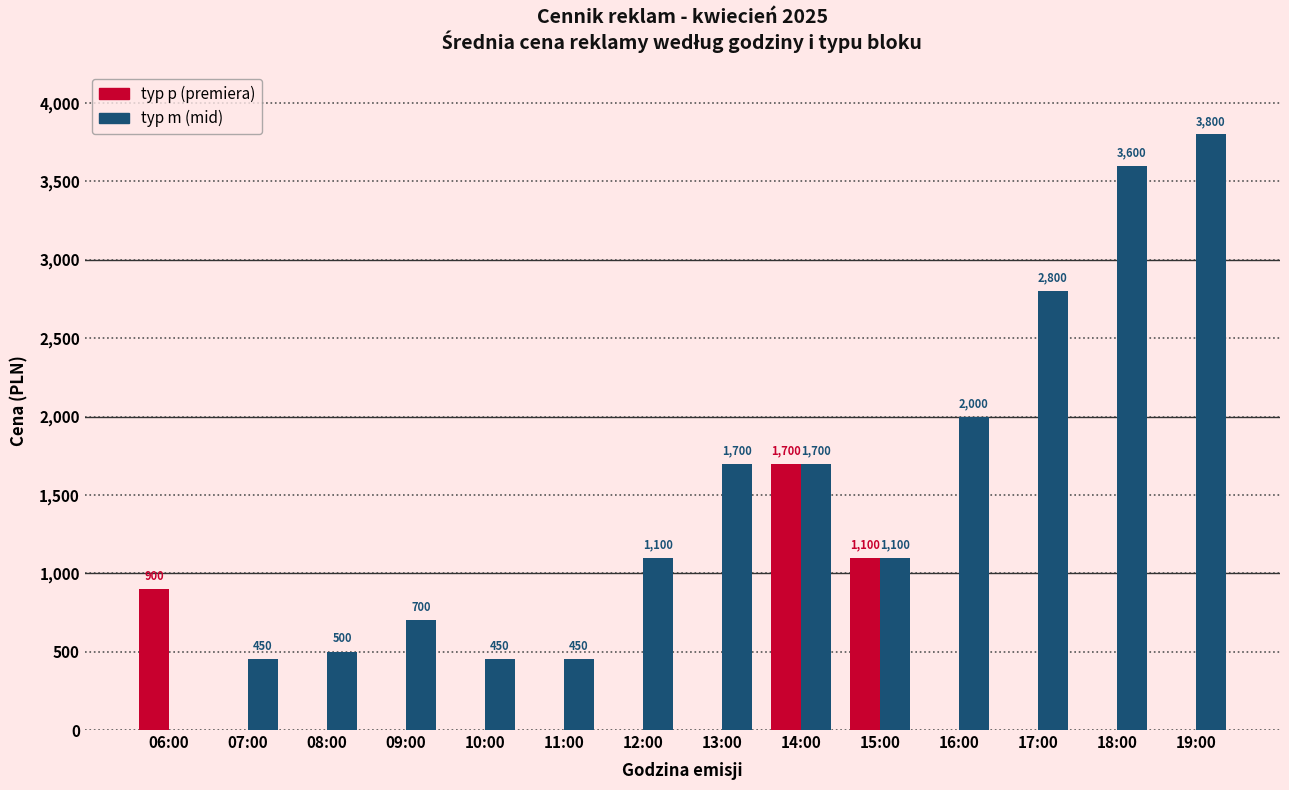

Which category has the highest value in the typ m (mid) series?

19:00